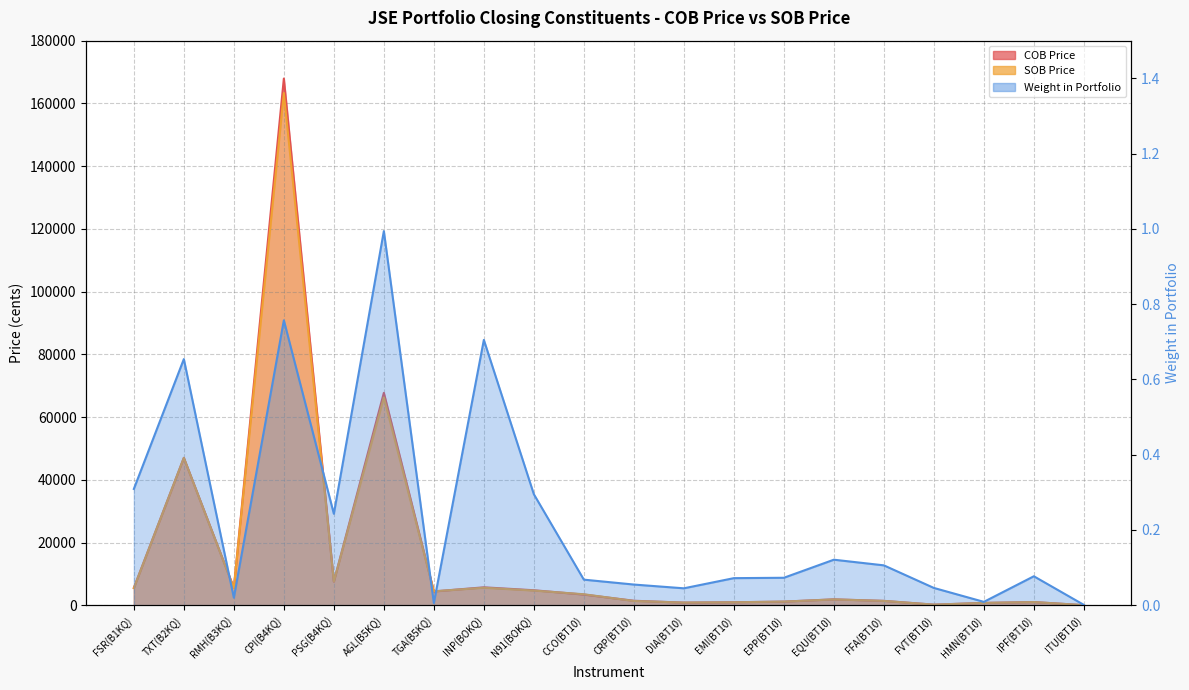

How many series are shown in this chart?

3